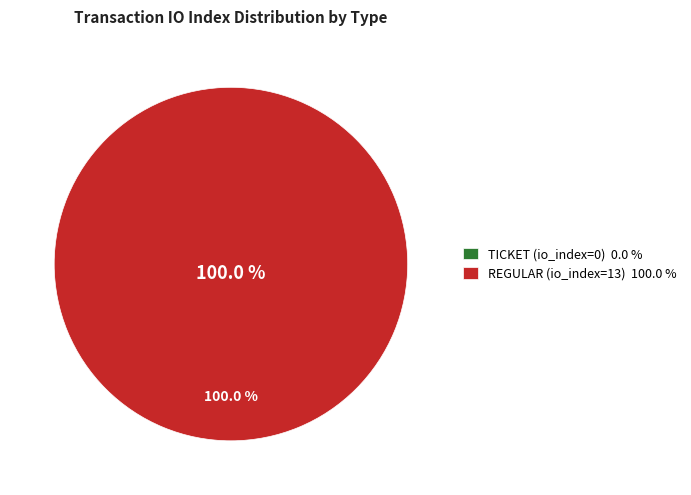

Which category has the smallest portion of the pie?

Ticket (io_index=0)